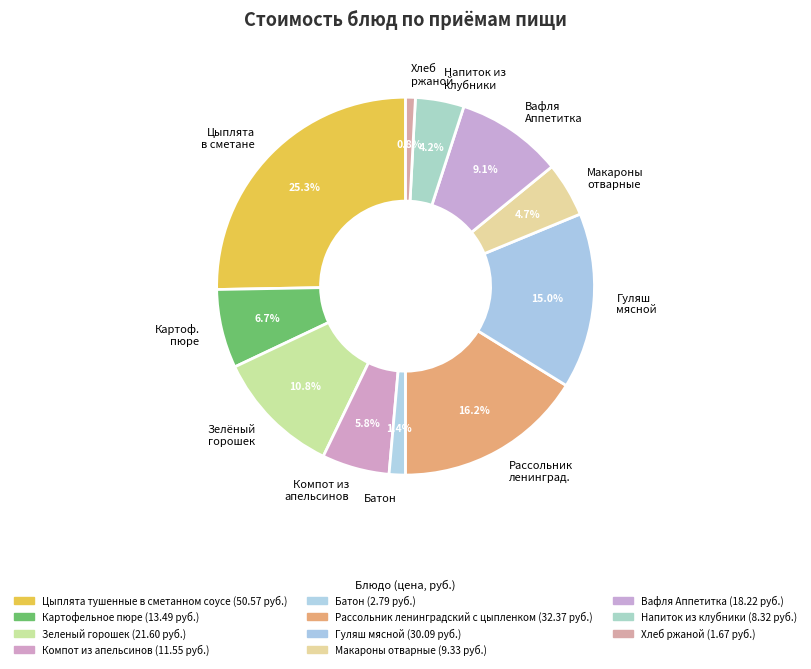

What is the largest slice in the pie chart?

Цыплята в сметане